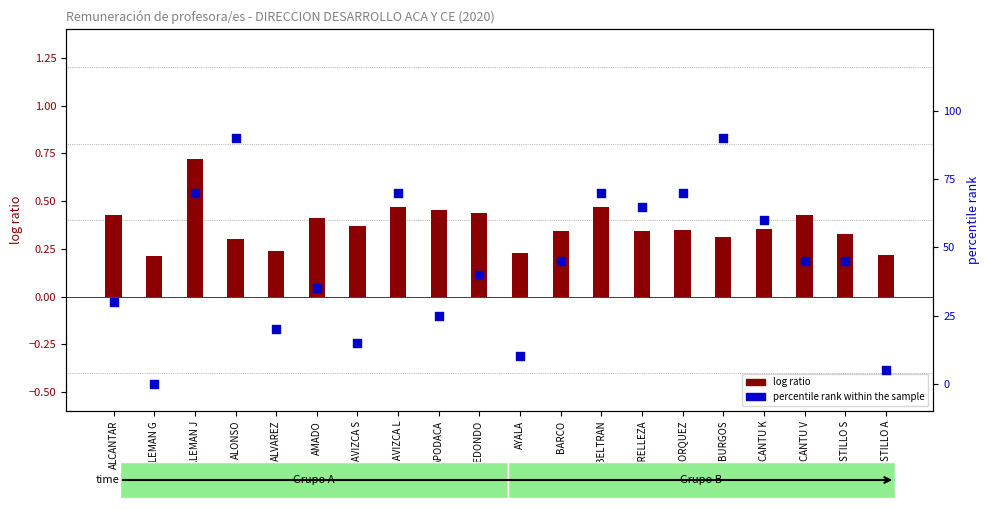

At which category is the sum across all series the highest?

ALEMAN J